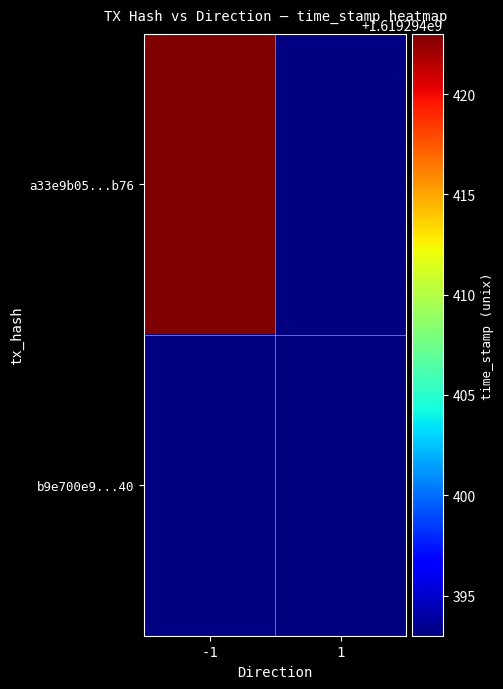

How many values in the a33e9b05eb3f14fd13b52485f4f334f23f7db76 series are below 1619294423?

1